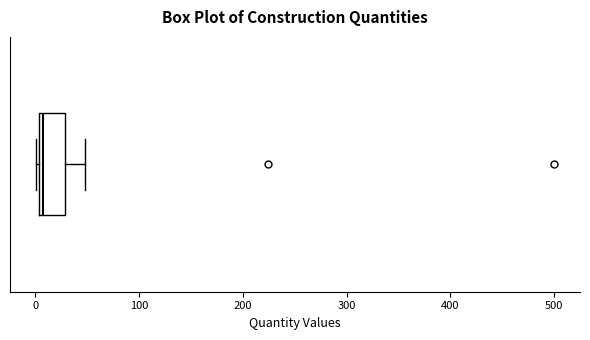

Read this box plot against the x-axis: the position of the median line, the range covered by the box, and the ends of both whiskers. The values are not printed on the chart, so give them approximately, as read against the axis.

median 10, box 0 to 30, whiskers 0 (just left of the box's left edge) to 50